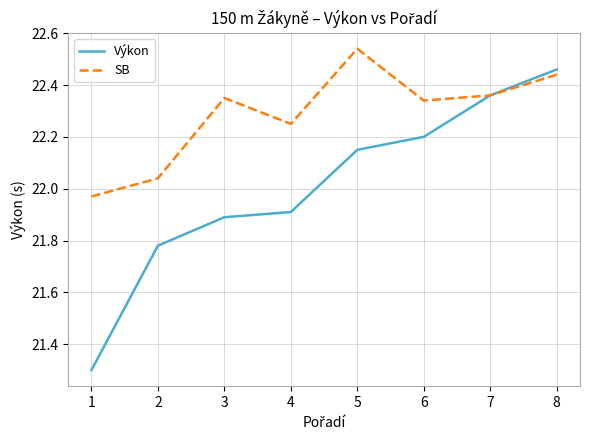

What is the sum of the SB values at 5 and 6?

44.9